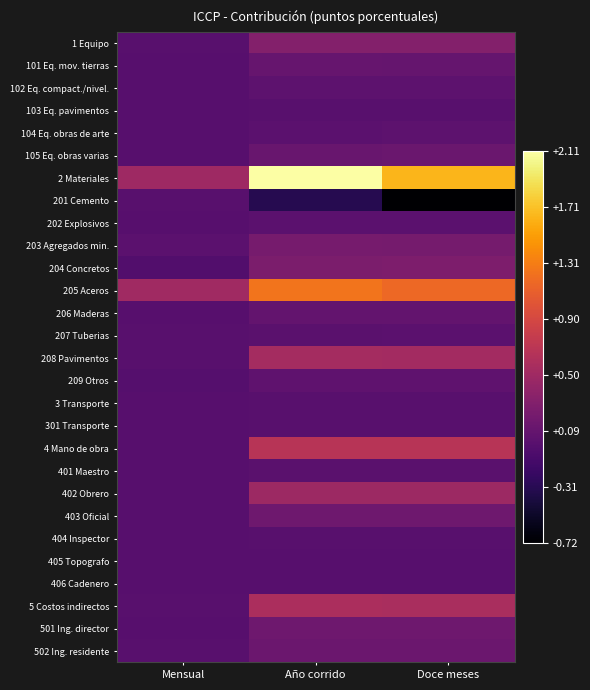

Reading left to right, transcribe all the data shown in this chart.

1 Equipo: Mensual=0.0	Año corrido=0.3	Doce meses=0.3
101 Eq. mov. tierras: Mensual=0.0	Año corrido=0.1	Doce meses=0.1
102 Eq. compact./nivel.: Mensual=0.0	Año corrido=0.0	Doce meses=0.0
103 Eq. pavimentos: Mensual=0.0	Año corrido=0.0	Doce meses=0.0
104 Eq. obras de arte: Mensual=0.0	Año corrido=0.0	Doce meses=0.0
105 Eq. obras varias: Mensual=0.0	Año corrido=0.1	Doce meses=0.1
2 Materiales: Mensual=0.5	Año corrido=2.1	Doce meses=1.6
201 Cemento: Mensual=0.0	Año corrido=-0.3	Doce meses=-0.7
202 Explosivos: Mensual=0.0	Año corrido=0.0	Doce meses=0.0
203 Agregados min.: Mensual=0.0	Año corrido=0.2	Doce meses=0.2
204 Concretos: Mensual=-0.0	Año corrido=0.2	Doce meses=0.3
205 Aceros: Mensual=0.5	Año corrido=1.2	Doce meses=1.2
206 Maderas: Mensual=0.0	Año corrido=0.1	Doce meses=0.1
207 Tuberias: Mensual=0.0	Año corrido=0.0	Doce meses=0.0
208 Pavimentos: Mensual=0.0	Año corrido=0.5	Doce meses=0.5
209 Otros: Mensual=-0.0	Año corrido=0.1	Doce meses=0.0
3 Transporte: Mensual=0.0	Año corrido=0.0	Doce meses=0.0
301 Transporte: Mensual=0.0	Año corrido=0.0	Doce meses=0.0
4 Mano de obra: Mensual=0.0	Año corrido=0.7	Doce meses=0.7
401 Maestro: Mensual=0.0	Año corrido=0.0	Doce meses=0.0
402 Obrero: Mensual=0.0	Año corrido=0.5	Doce meses=0.5
403 Oficial: Mensual=0.0	Año corrido=0.2	Doce meses=0.2
404 Inspector: Mensual=0.0	Año corrido=0.0	Doce meses=0.0
405 Topografo: Mensual=0.0	Año corrido=0.0	Doce meses=0.0
406 Cadenero: Mensual=0.0	Año corrido=0.0	Doce meses=0.0
5 Costos indirectos: Mensual=0.0	Año corrido=0.6	Doce meses=0.6
501 Ing. director: Mensual=0.0	Año corrido=0.2	Doce meses=0.2
502 Ing. residente: Mensual=0.0	Año corrido=0.1	Doce meses=0.1